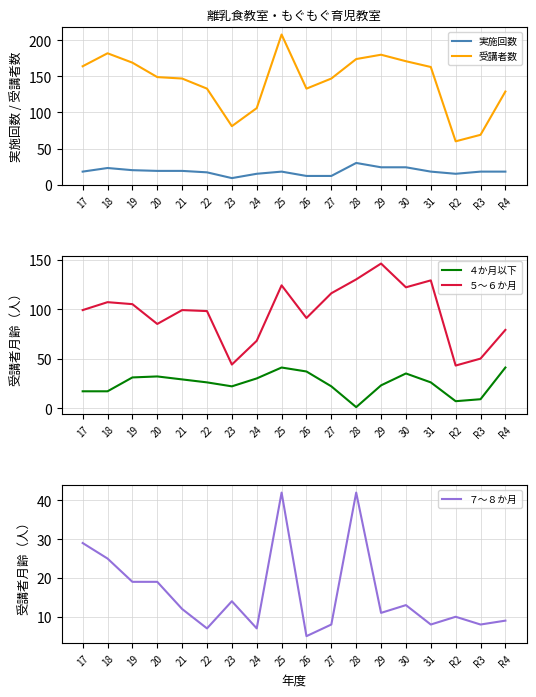

Where is the first local minimum for 受講者数?

23